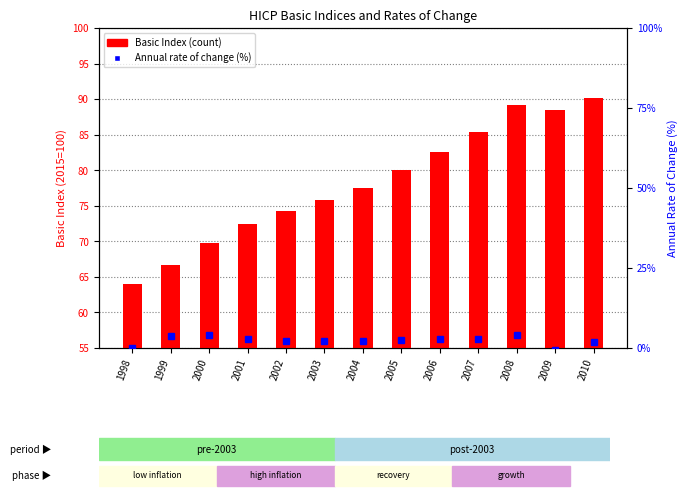

Between 1998 and 2010, which series saw the biggest shift?

Basic Index (2015=100)